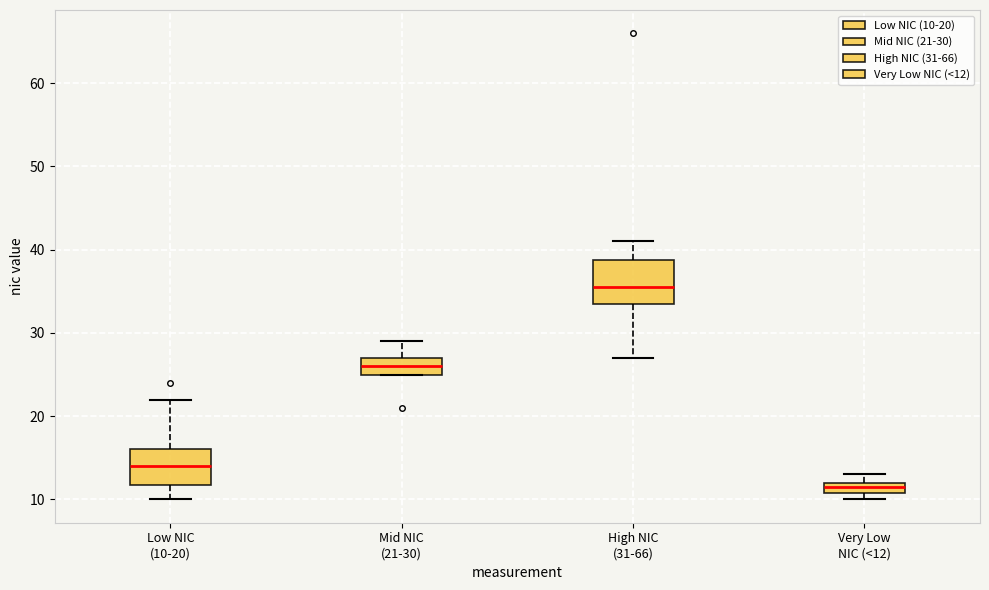

Comparing the boxes themselves (not the whiskers), which one is the tallest?

High NIC (31-66)